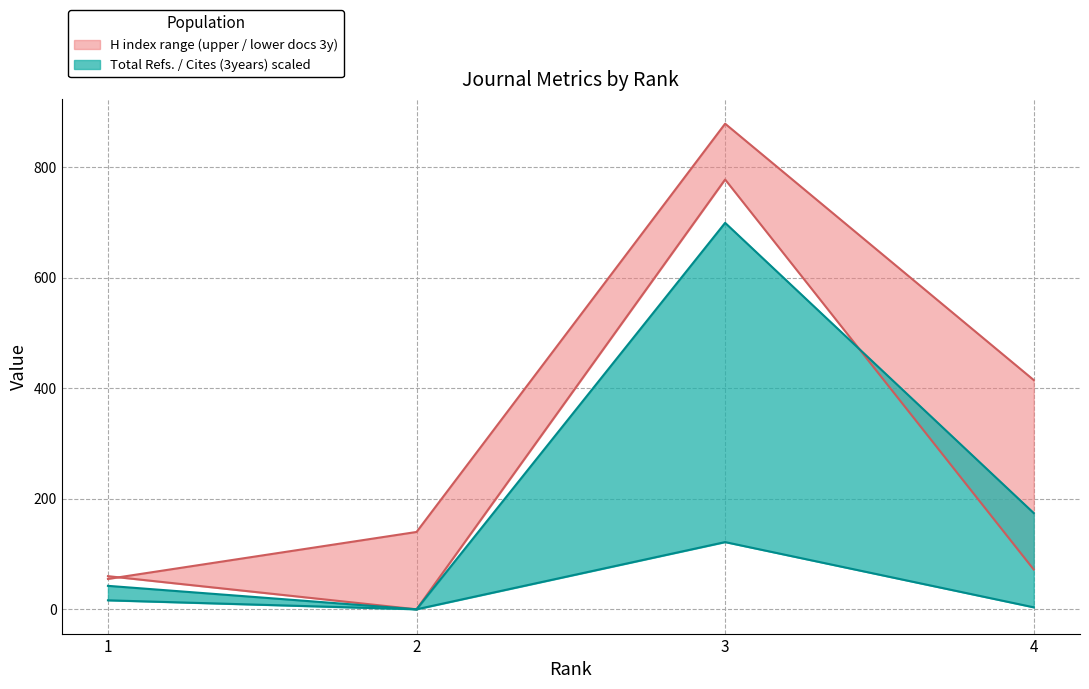

Where does the Total Docs. (3years) series first go above 16?

1